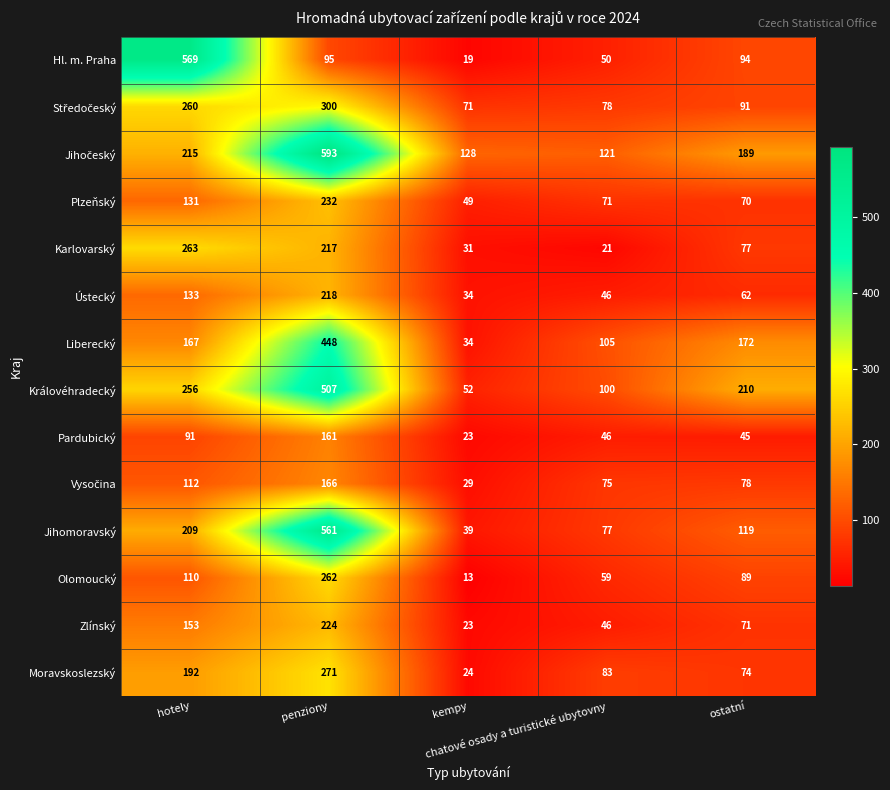

How many data points does each series have?

5